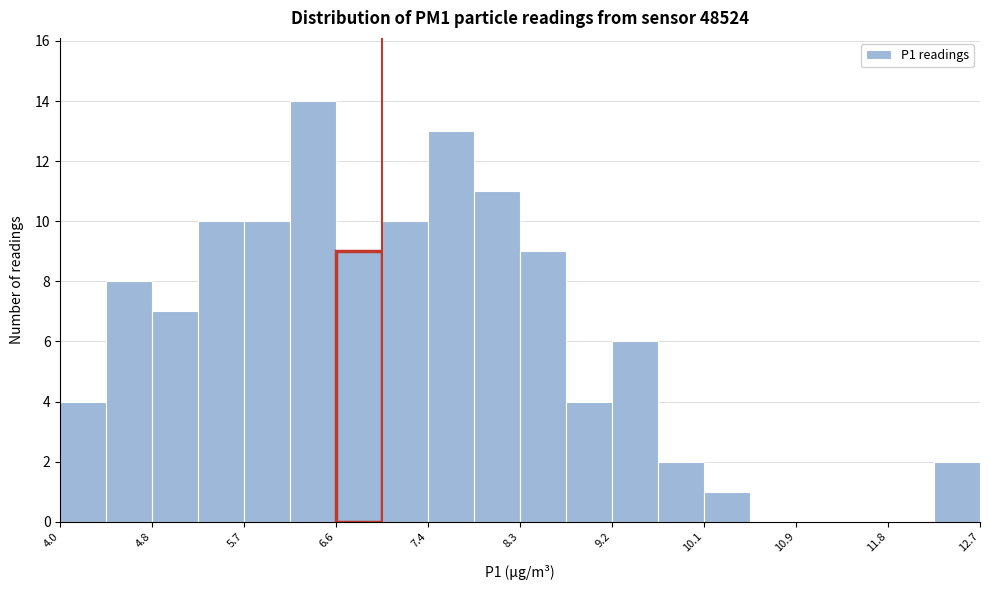

What is the height of the bar covering 7.0 to 7.4 on the x-axis? Neither the bar edges nor the heights are printed on the chart, so give them approximately, as read against the axes.

10